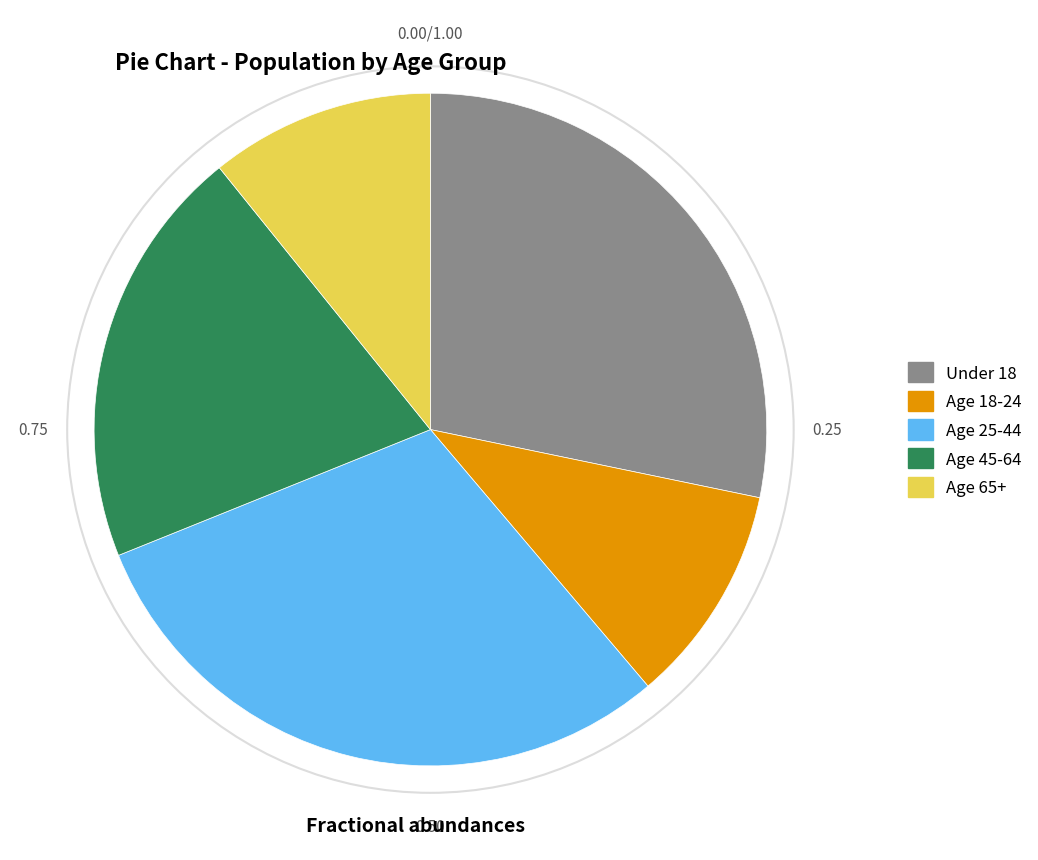

Is there any slice that represents more than half of the pie?

No